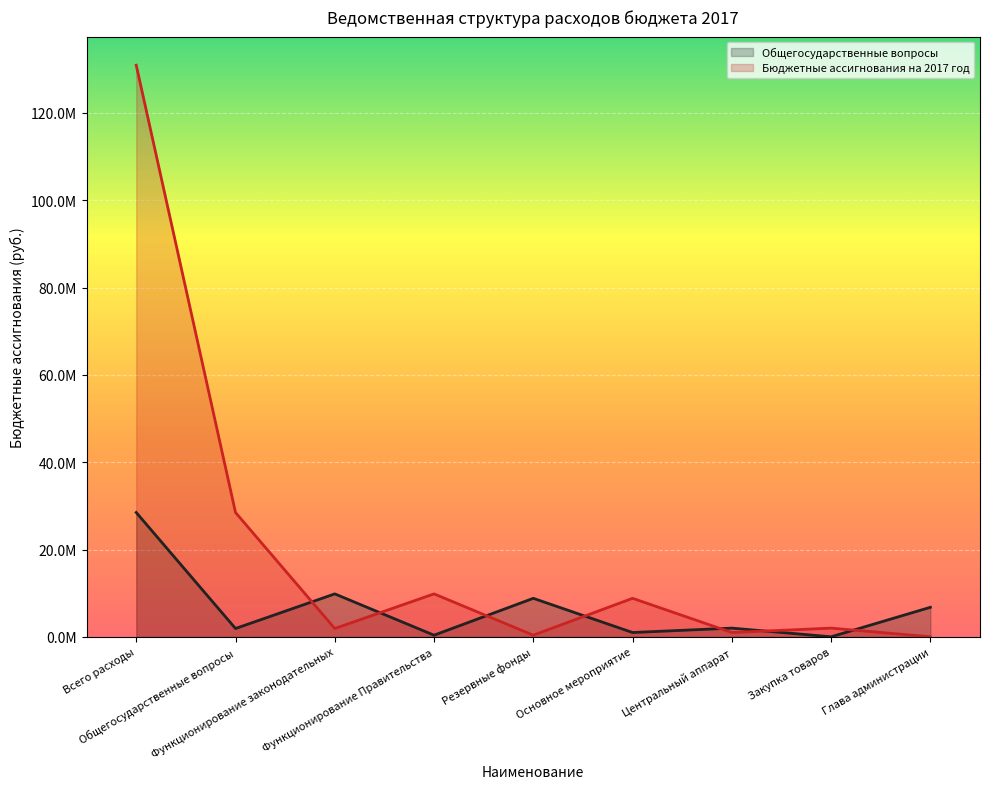

Rank the series at Закупка товаров from highest to lowest value.

Бюджетные ассигнования на 2017 год, Общегосударственные вопросы